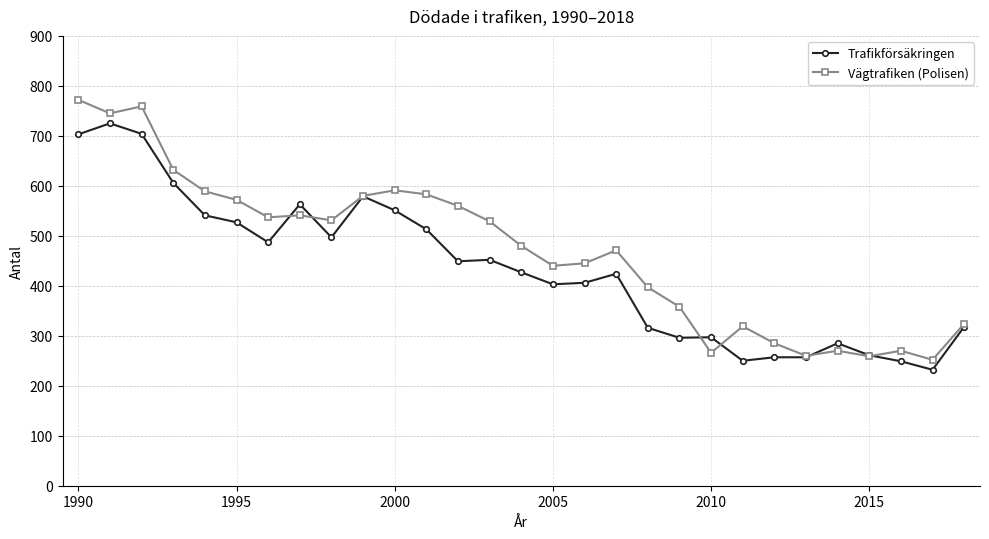

True or false: Trafikförsäkringen has more than 0 points higher than both neighbors.

True